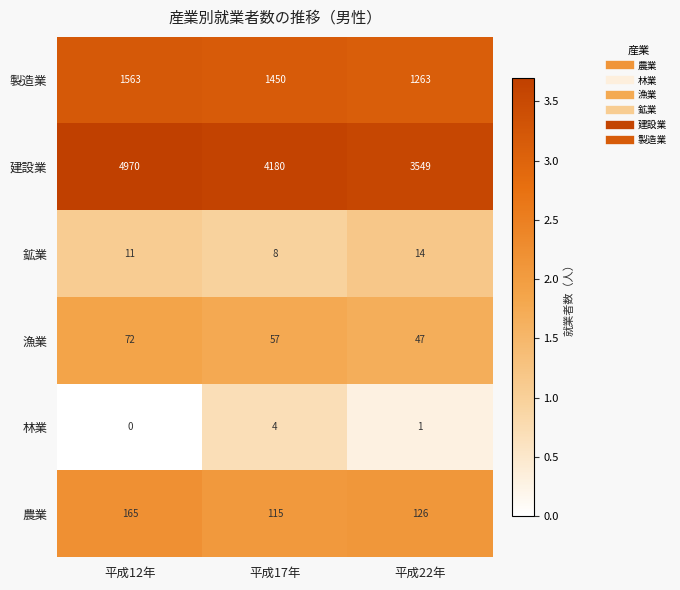

What is the average value of the 製造業 series?

1425